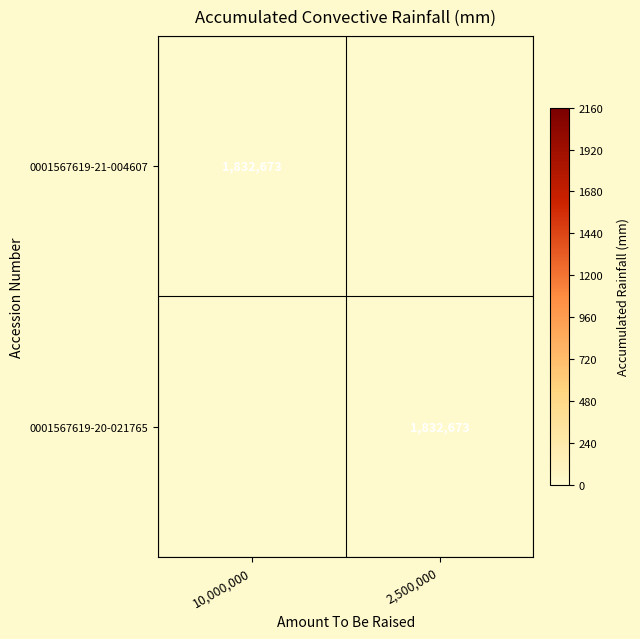

How many data points does each series have?

2